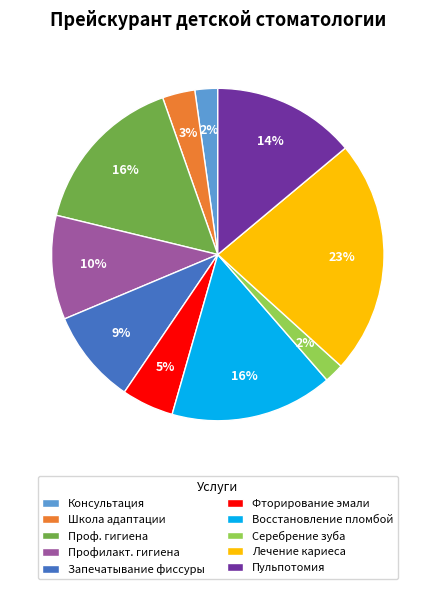

Which has a higher value, Проф. гигиена or Пульпотомия?

Проф. гигиена